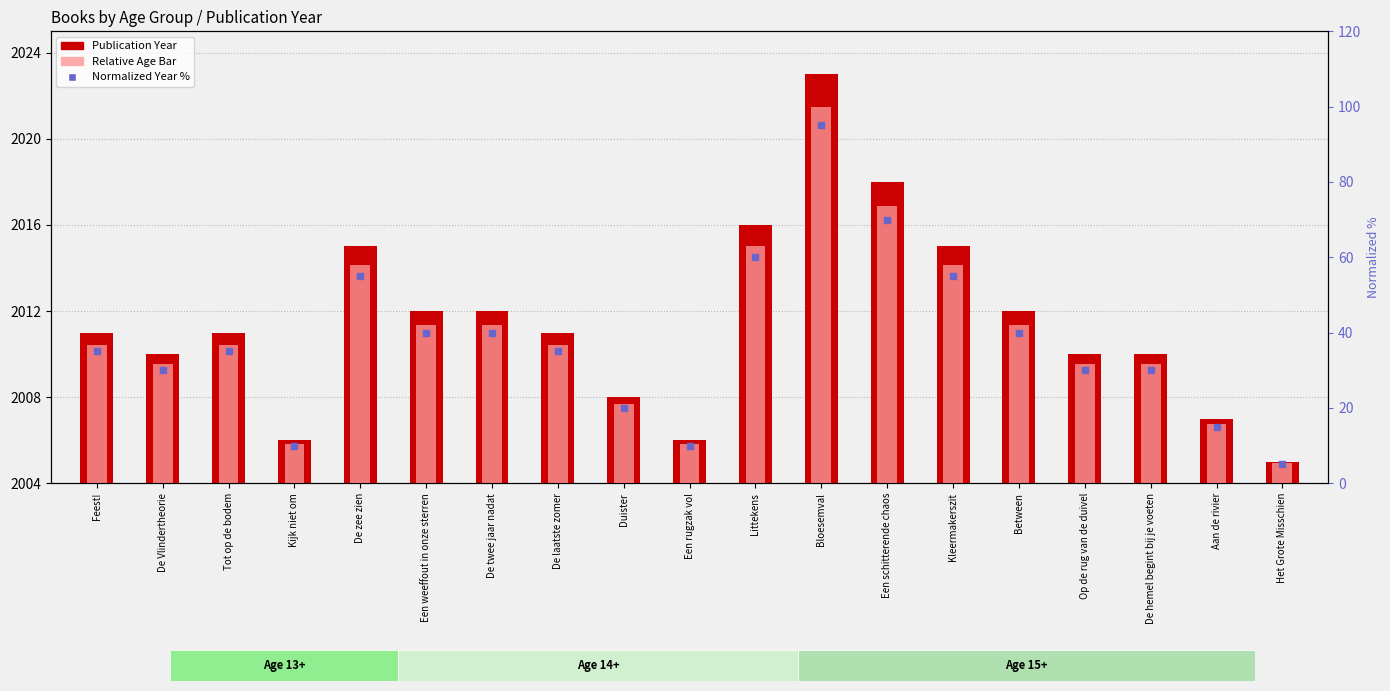

What is the ratio of the value at De hemel begint bij je voeten to the value at Feest!?

0.9